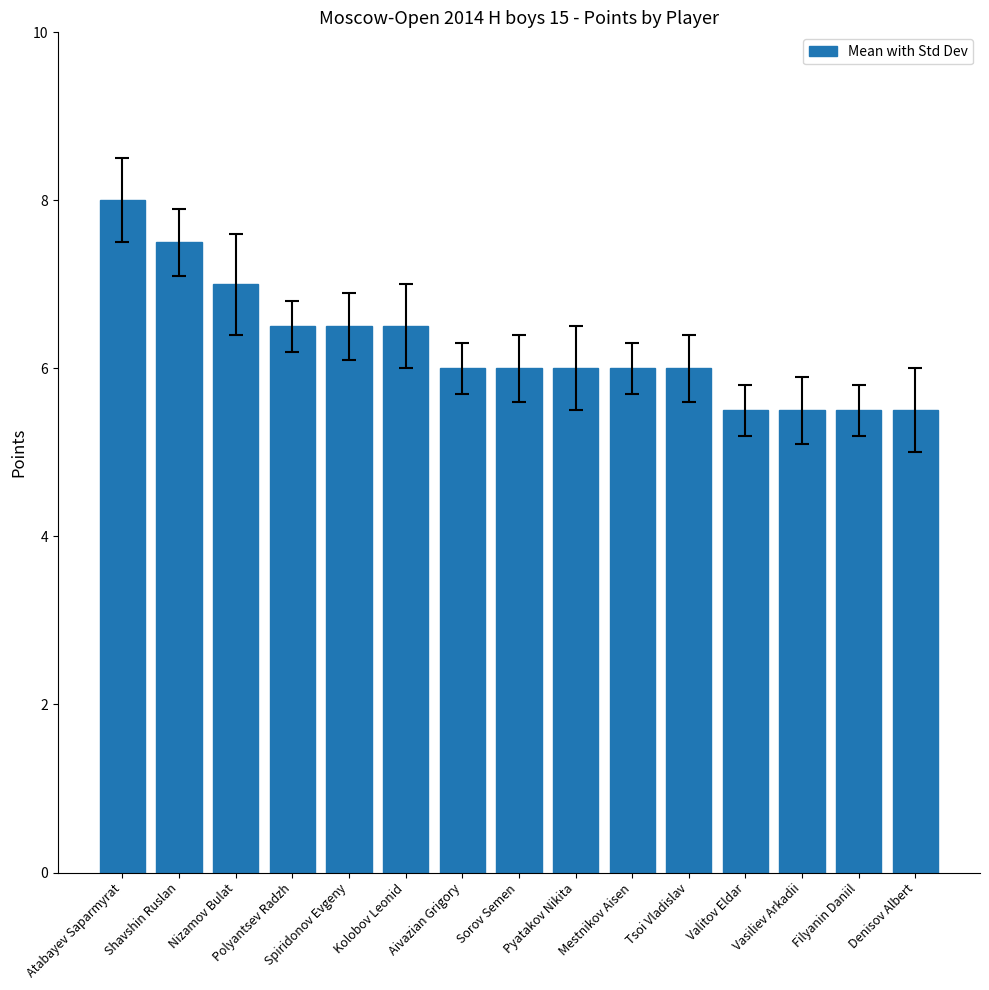

Which has a higher value, Valitov Eldar or Pyatakov Nikita?

Pyatakov Nikita